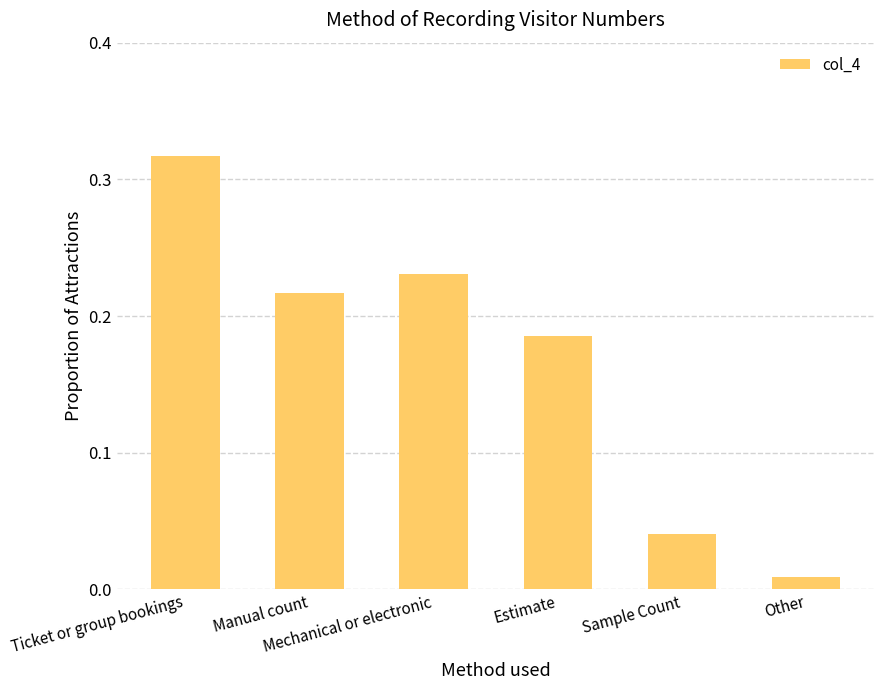

What is the sum of all values?

1.0